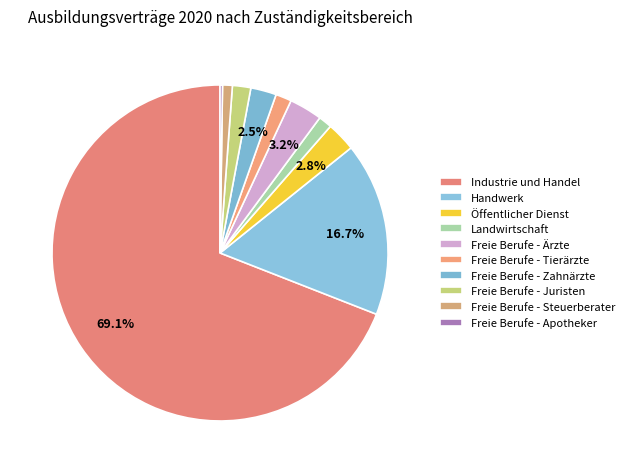

What percentage is the Landwirtschaft slice, to the nearest percent?

1%